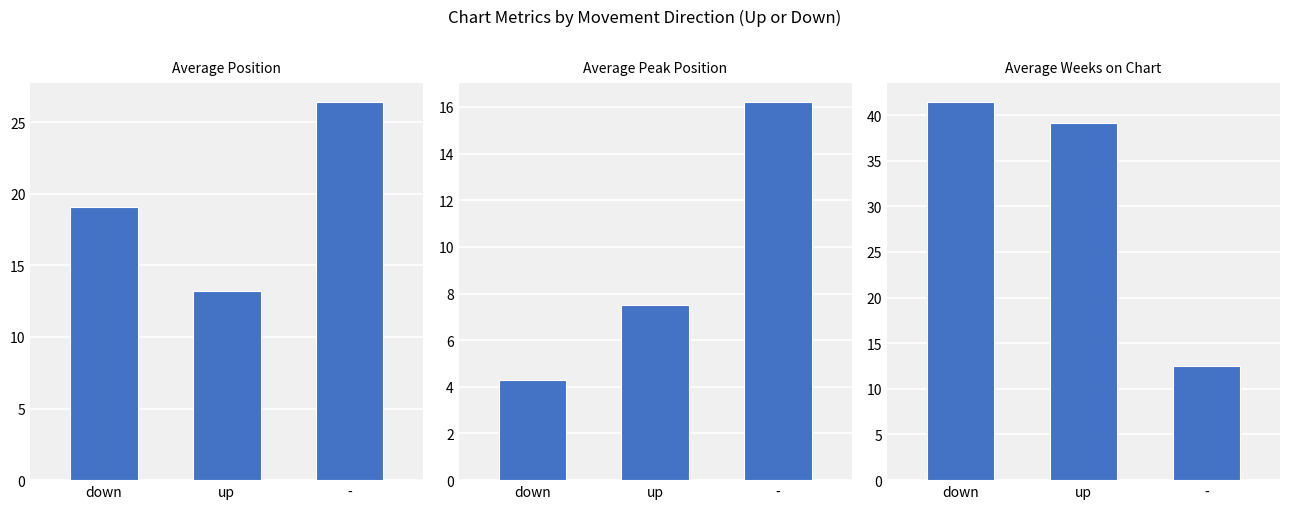

What is the sum of all Average Weeks on Chart values?

93.0